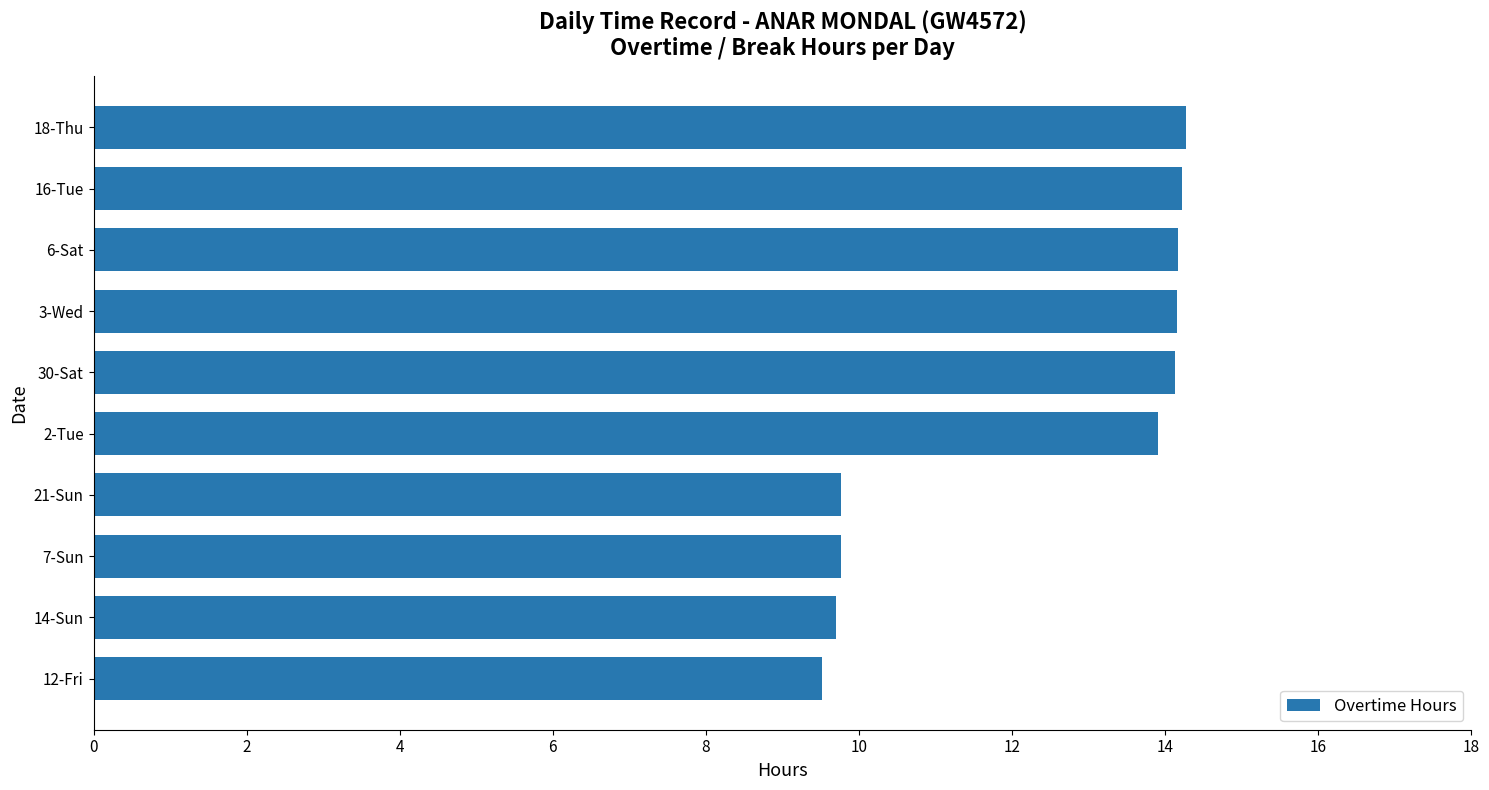

What is the minimum value shown in the chart?

9.5